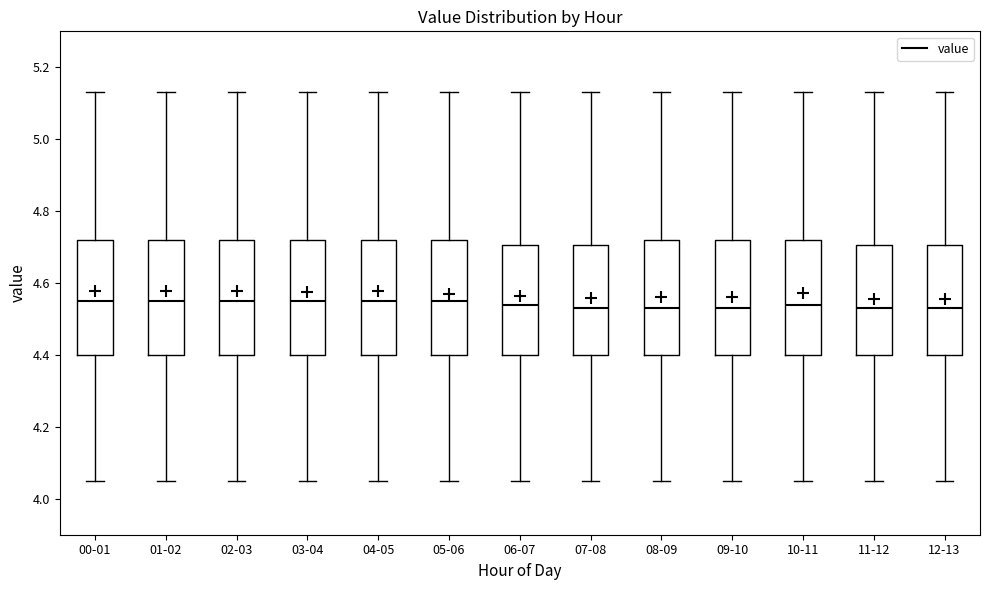

Where does the upper whisker of the box for 08-09 end on the y-axis? The values are not printed on the chart, so give them approximately, as read against the axis.

5.14